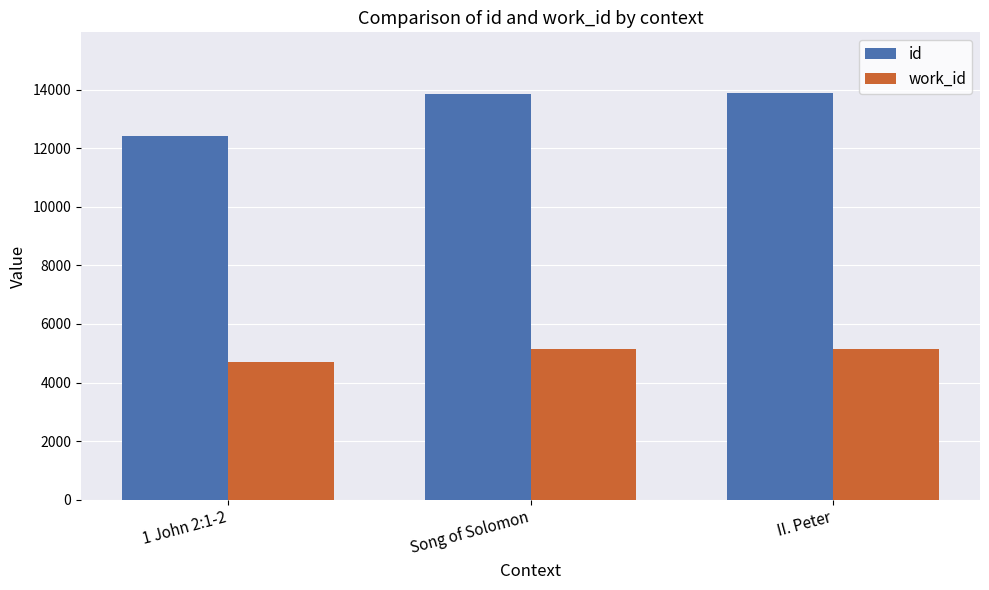

What is the difference between the highest and lowest values at II. Peter?

8717